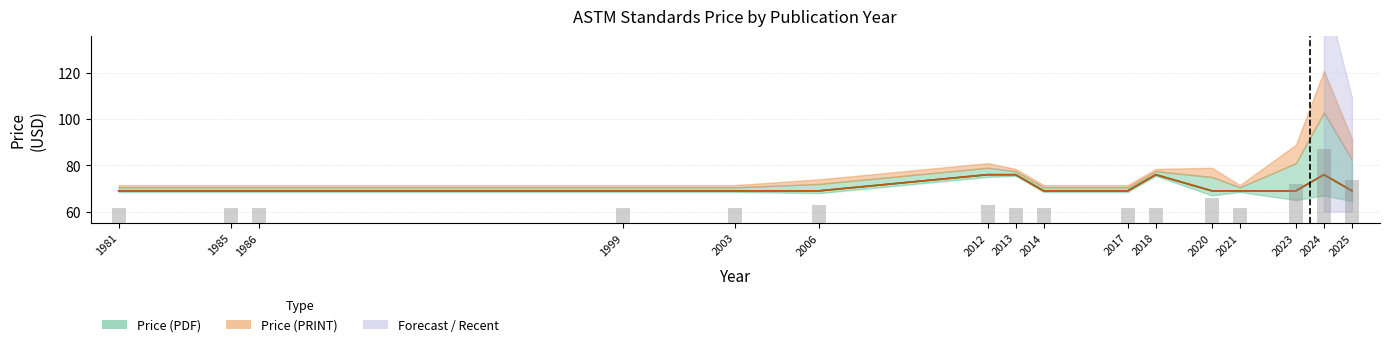

What value does the Price (PRINT) series have at 2003?

69